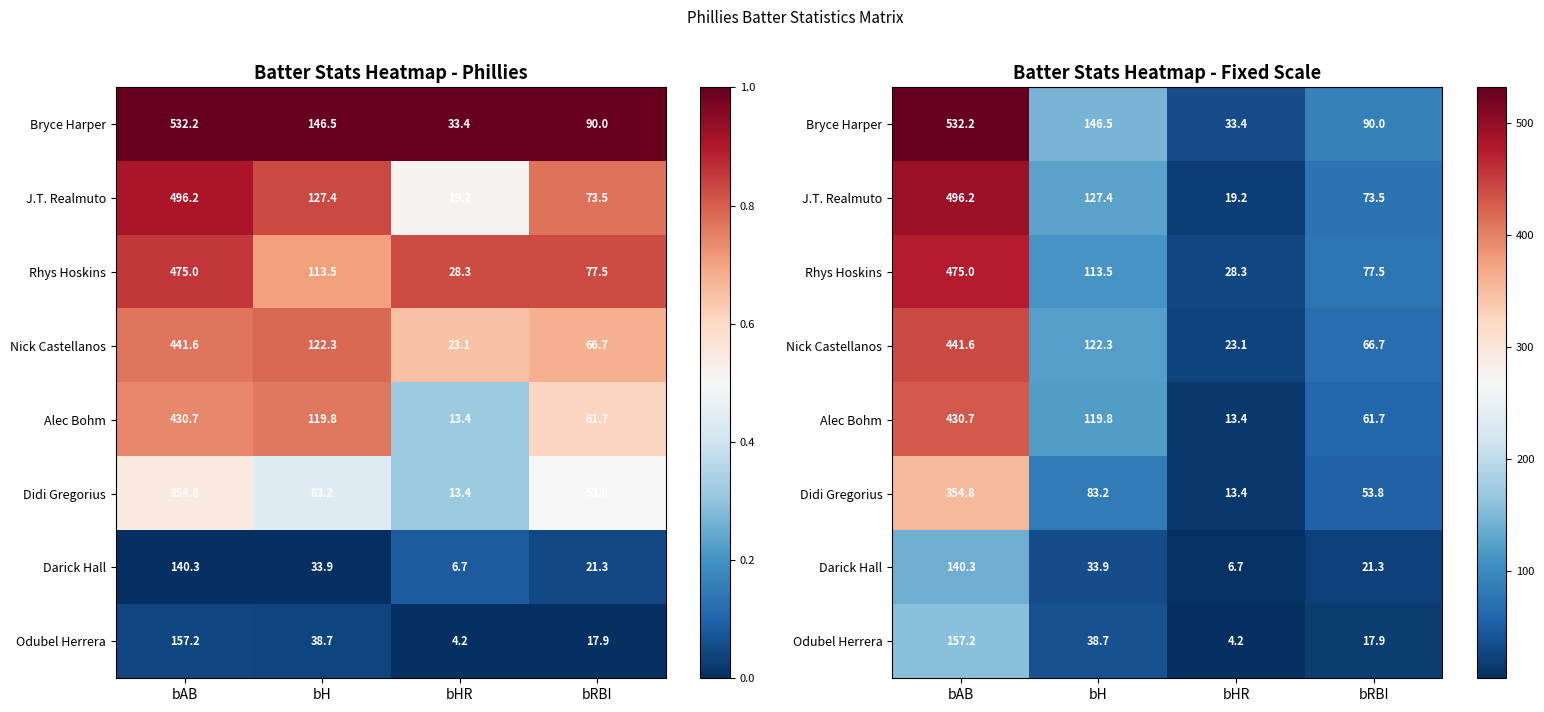

The value of Bryce Harper at bAB is 532.2. True or false?

True